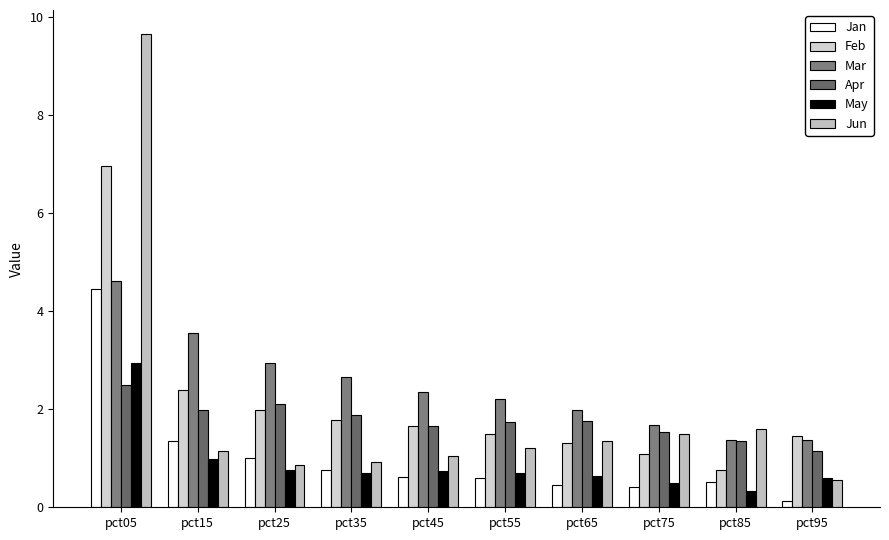

At which category is the sum across all series the highest?

pct05